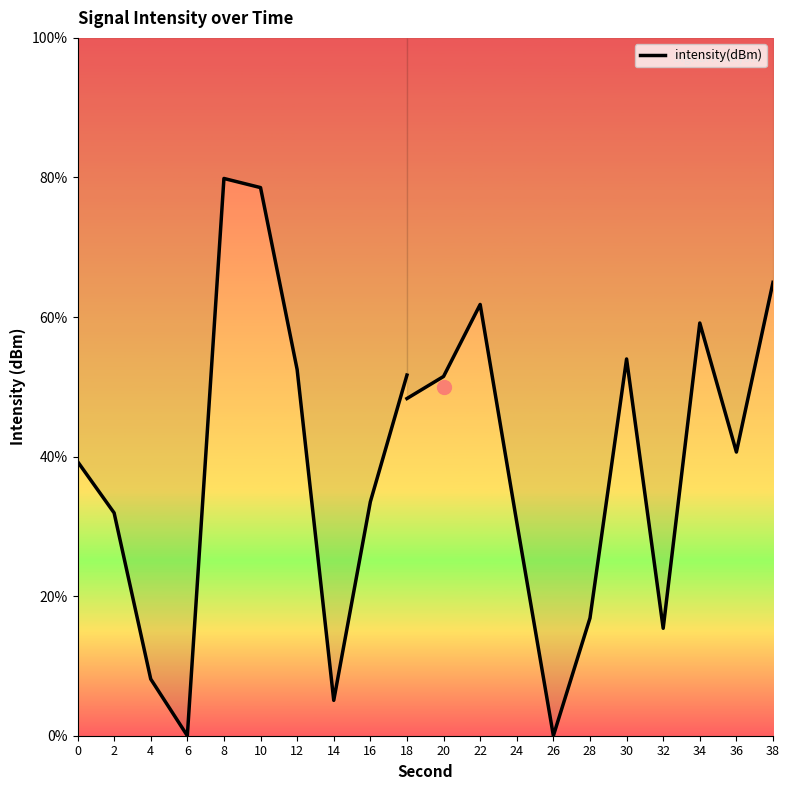

True or false: the data has more than 0 interior local peaks.

True